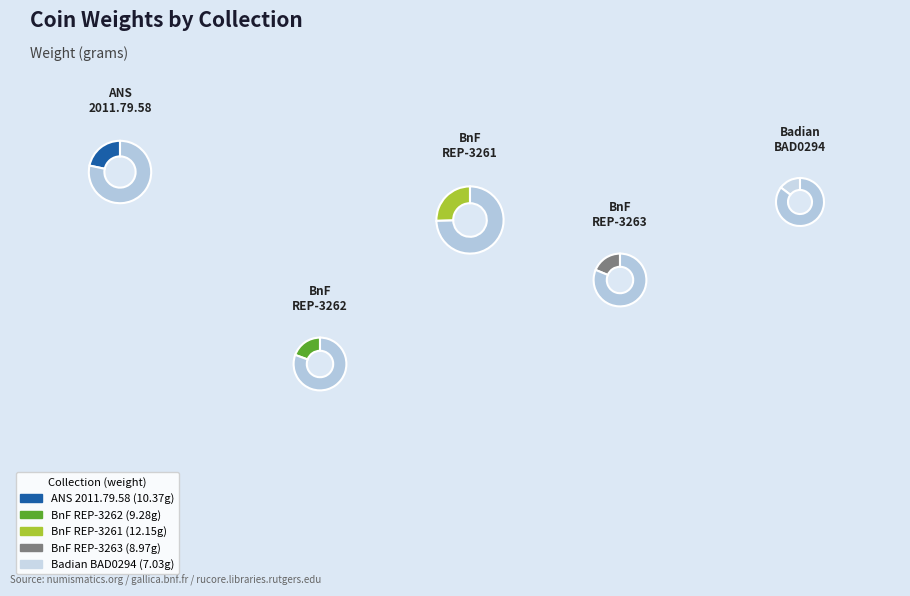

Combined, what portion of the pie is Bibliothèque nationale de France (REP-3262) and Bibliothèque nationale de France (REP-3263)?

38.2%